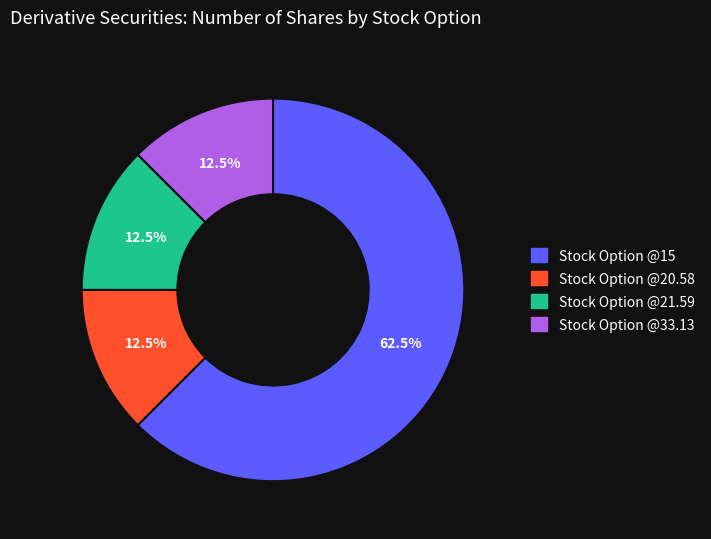

Does any single category account for the majority?

Yes